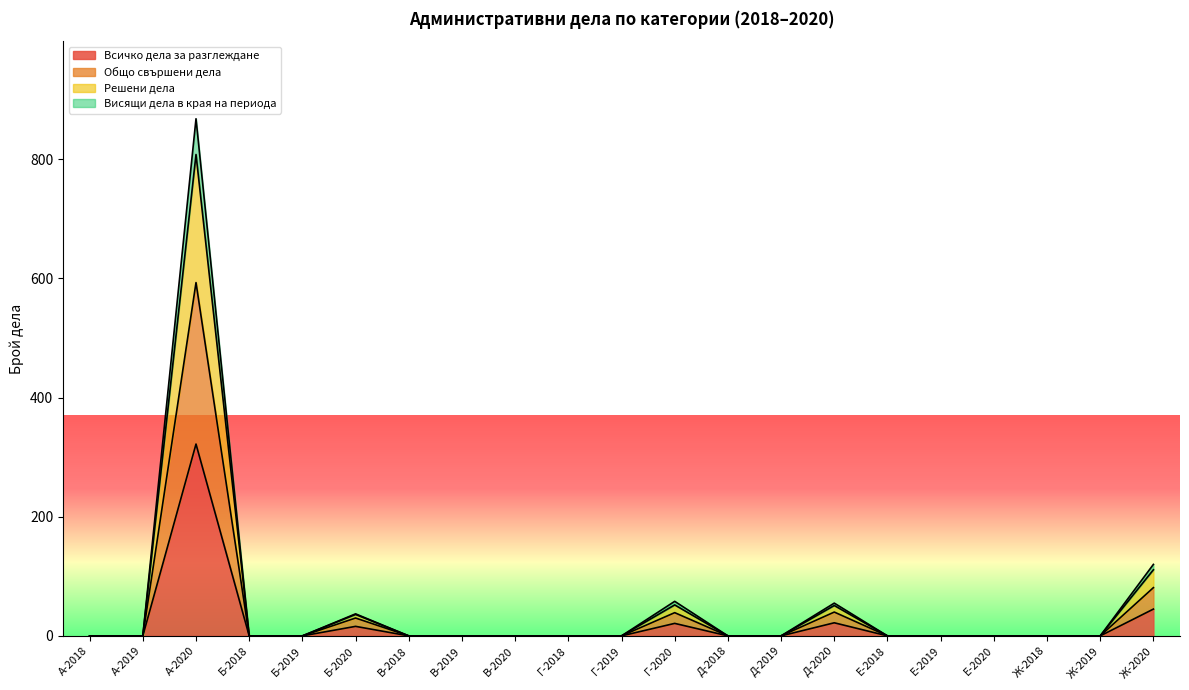

At which label does Всичко дела за разглеждане reach its peak?

А-2020